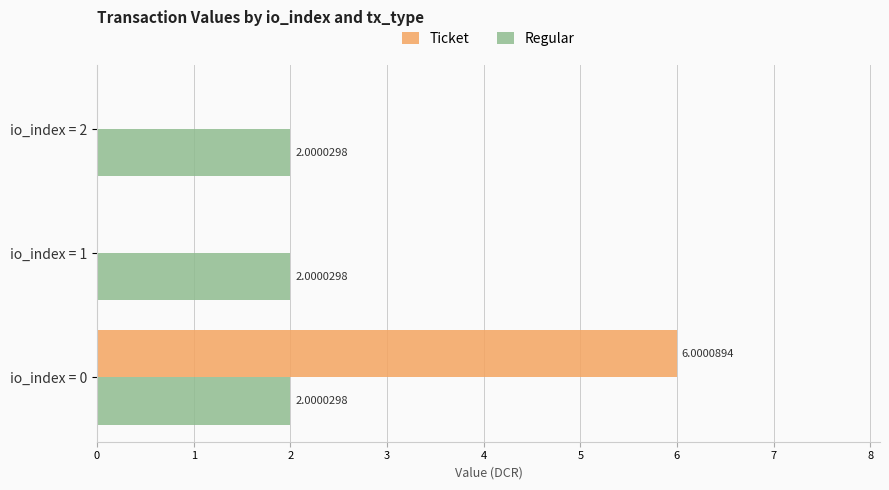

Is the value of Ticket at io_index = 0 greater than the value of Regular at io_index = 2?

Yes